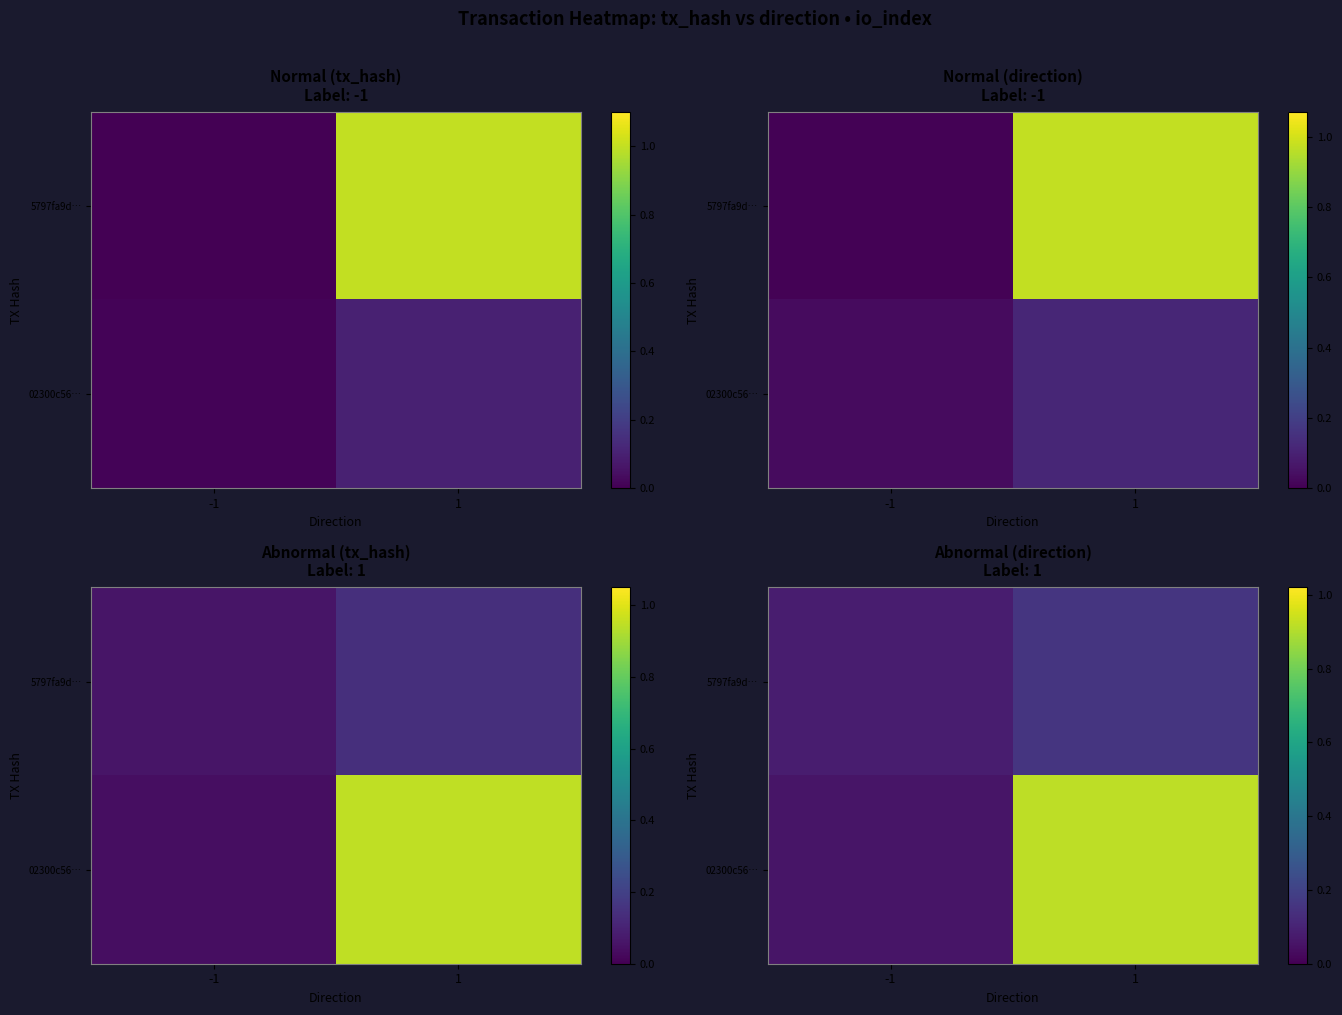

What value does the 5797fa9d… series have at 1?

0.2